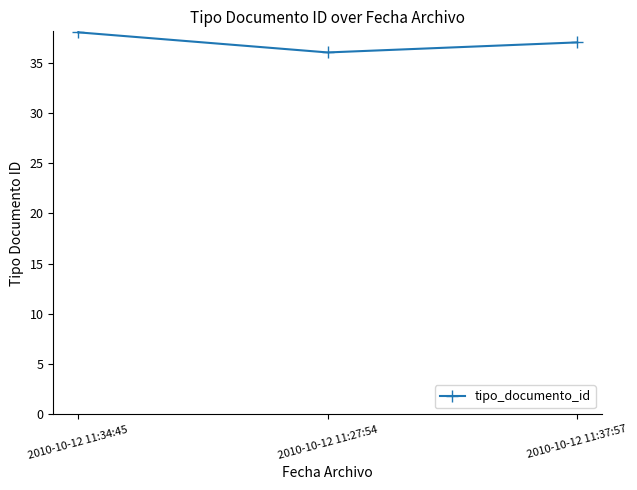

Where is the data nearest to the value 37?

2010-10-12 11:37:57